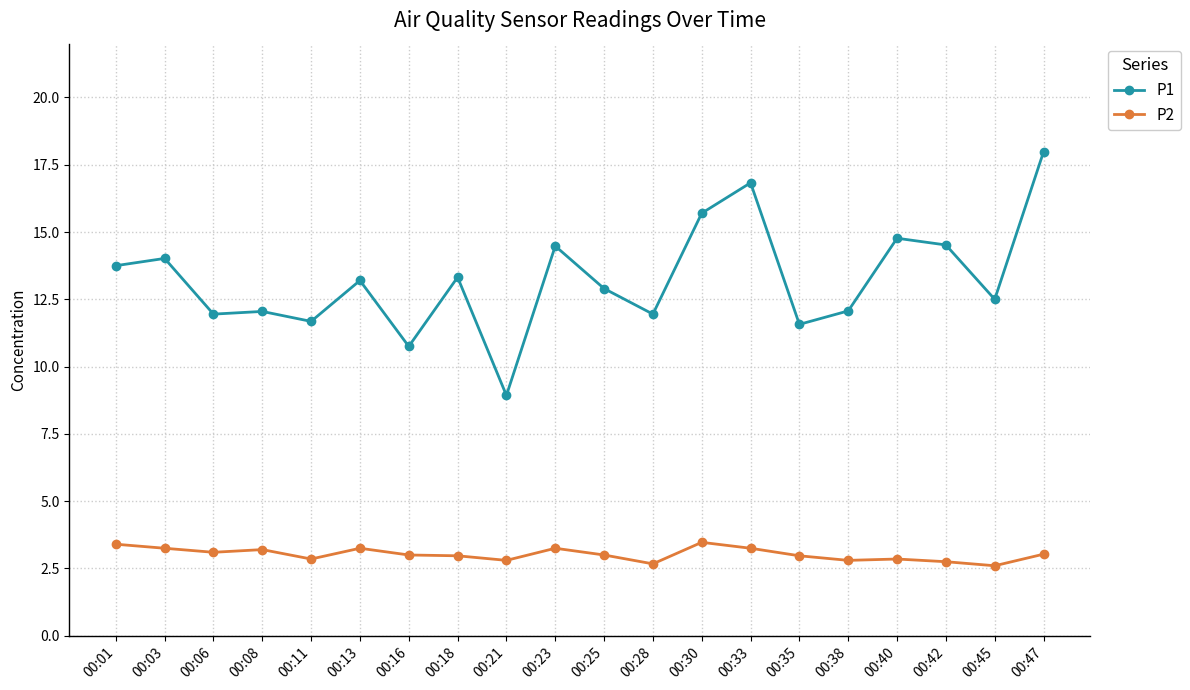

Which series has the widest spread of values?

P1